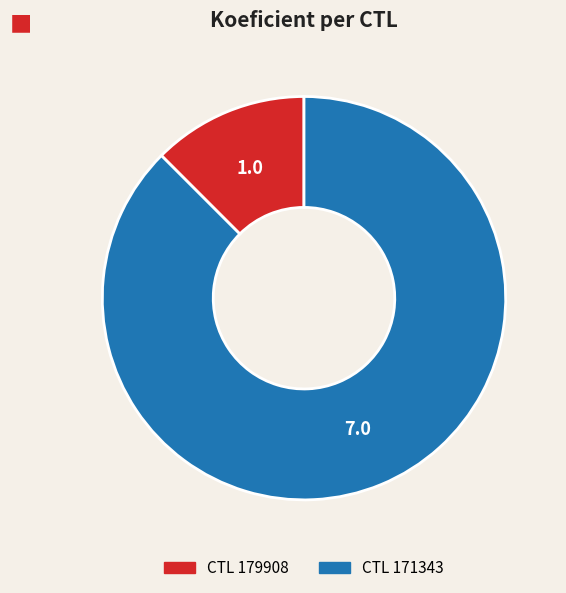

Does any single category account for the majority?

Yes